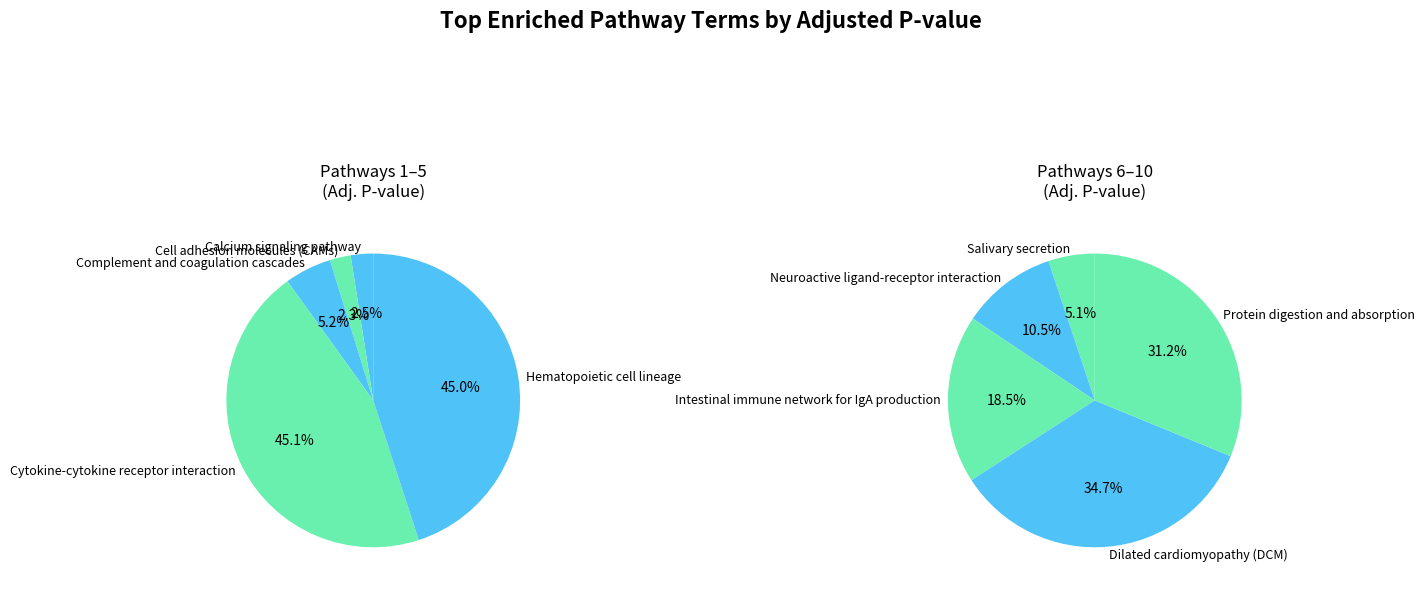

Combined, do Cell adhesion molecules (CAMs) and Intestinal immune network for IgA production account for over 50%?

No